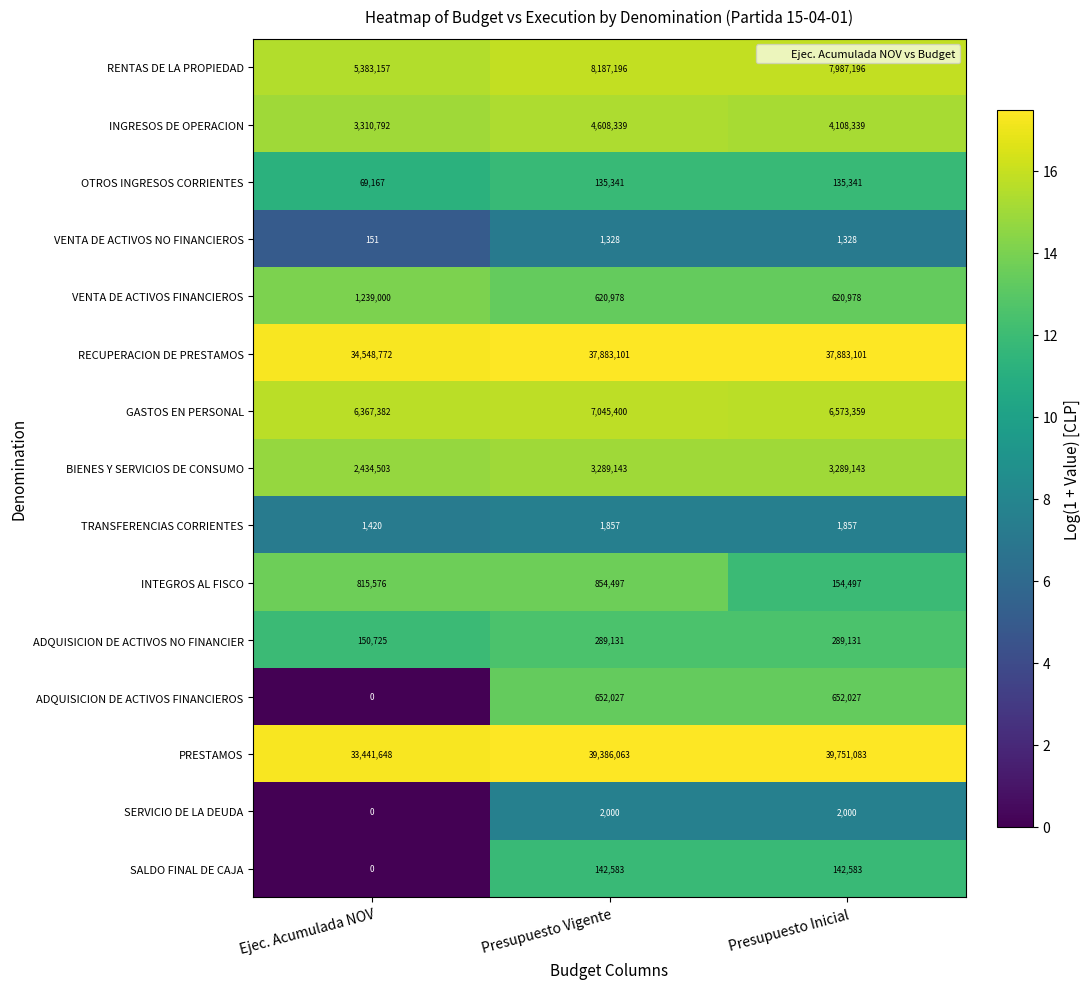

Which series has the largest total across all categories?

PRESTAMOS